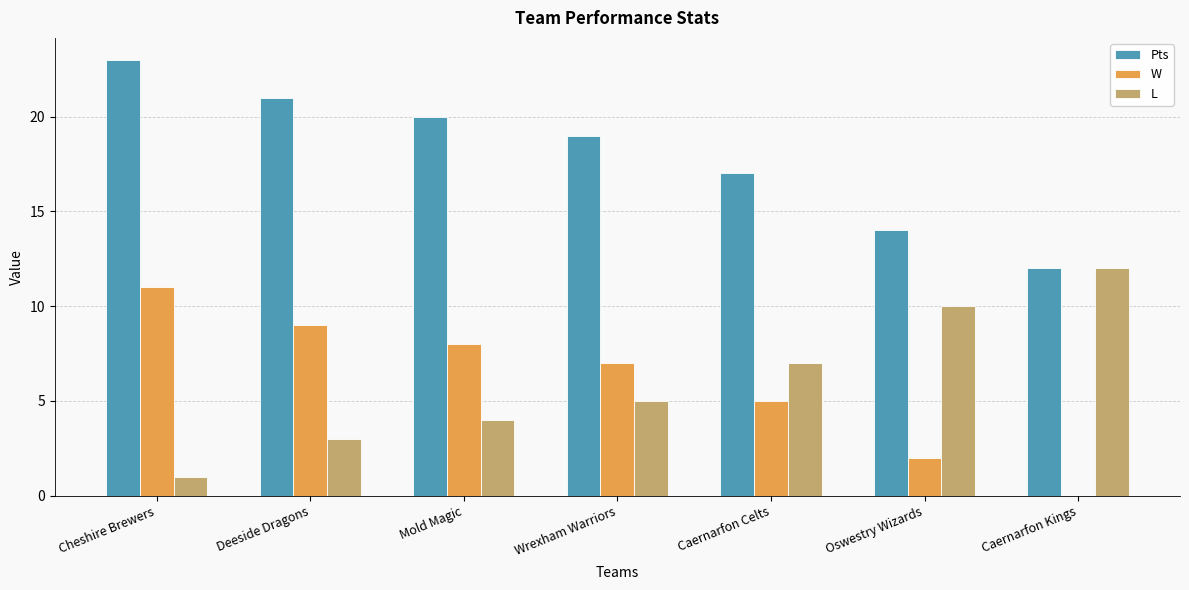

Which category has the highest value in the Pts series?

Cheshire Brewers